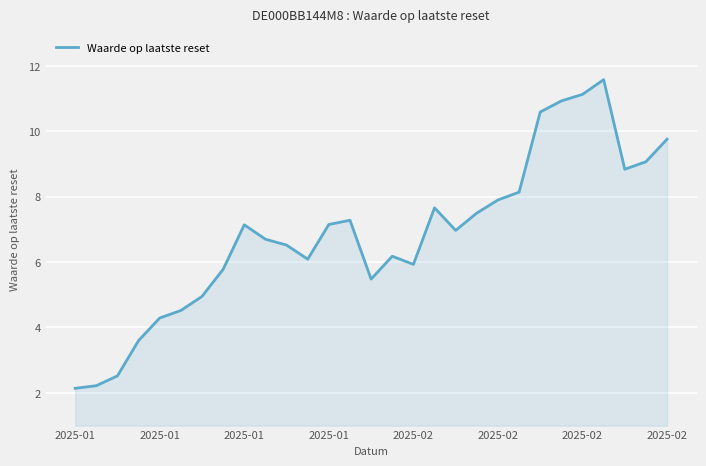

What is the difference between the maximum and minimum values?

9.4